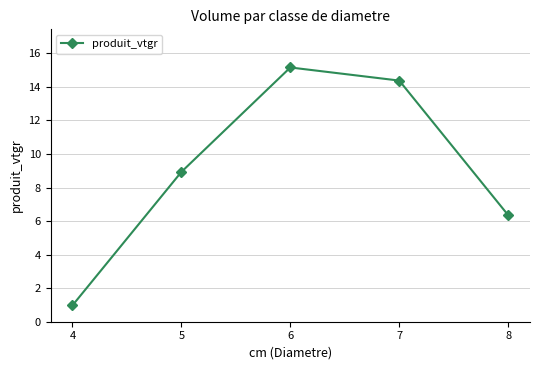

Where is the first local maximum?

6